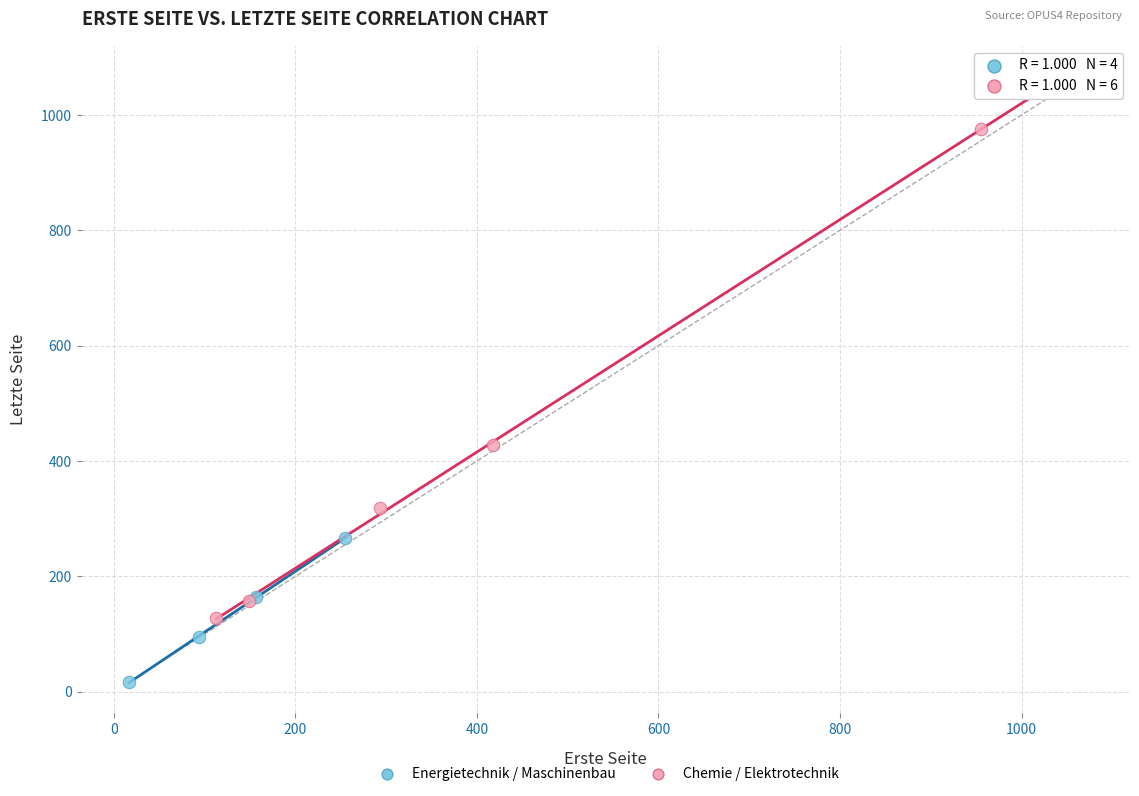

Which series reaches the maximum Y coordinate?

Chemie / Elektrotechnik